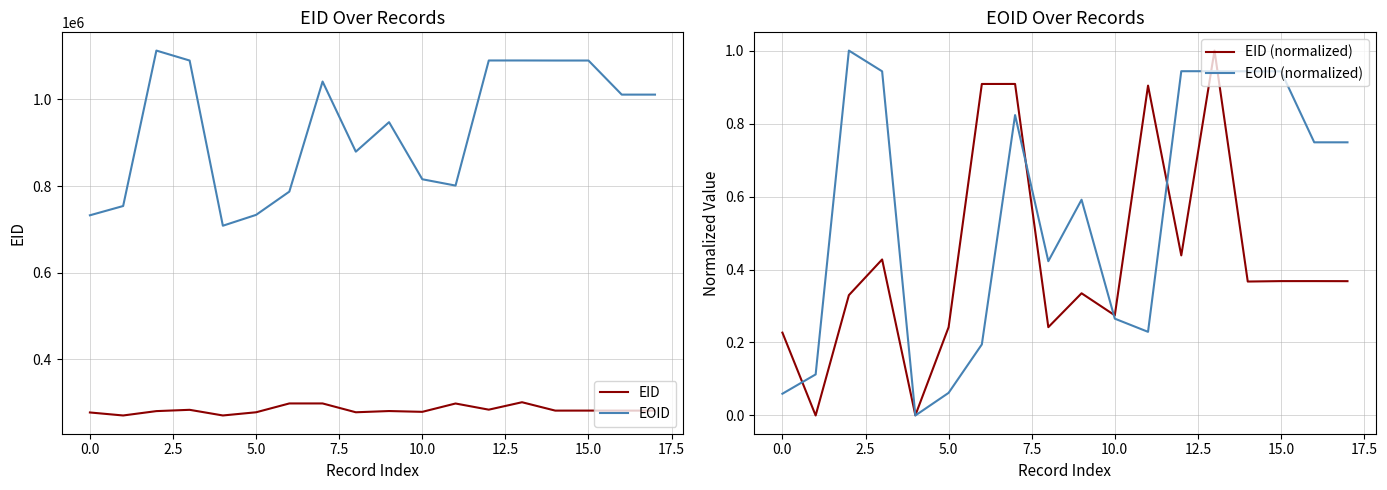

Does the chart have visible grid lines?

Yes